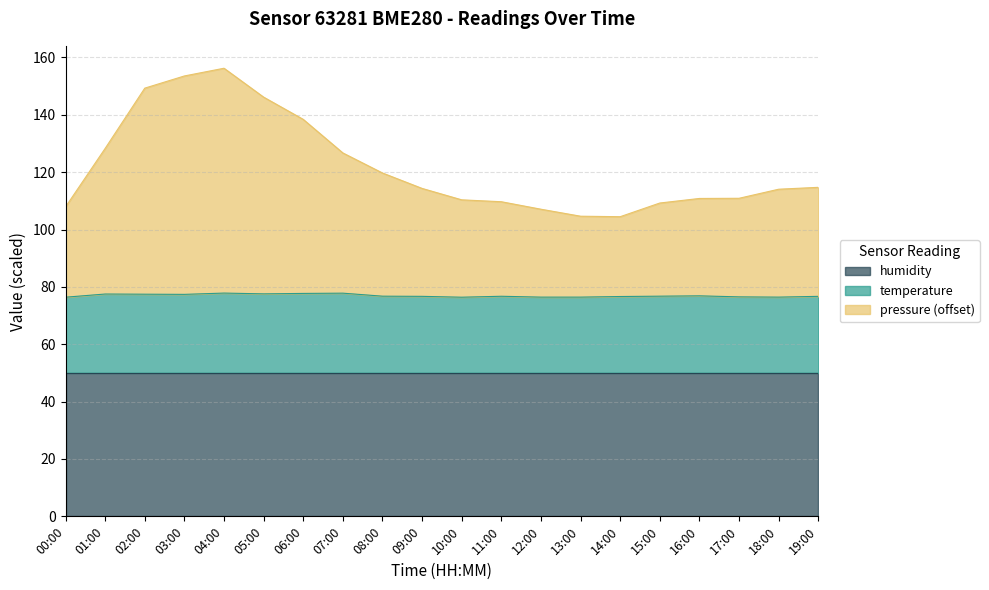

Where is temperature nearest to the value 77?

16:00